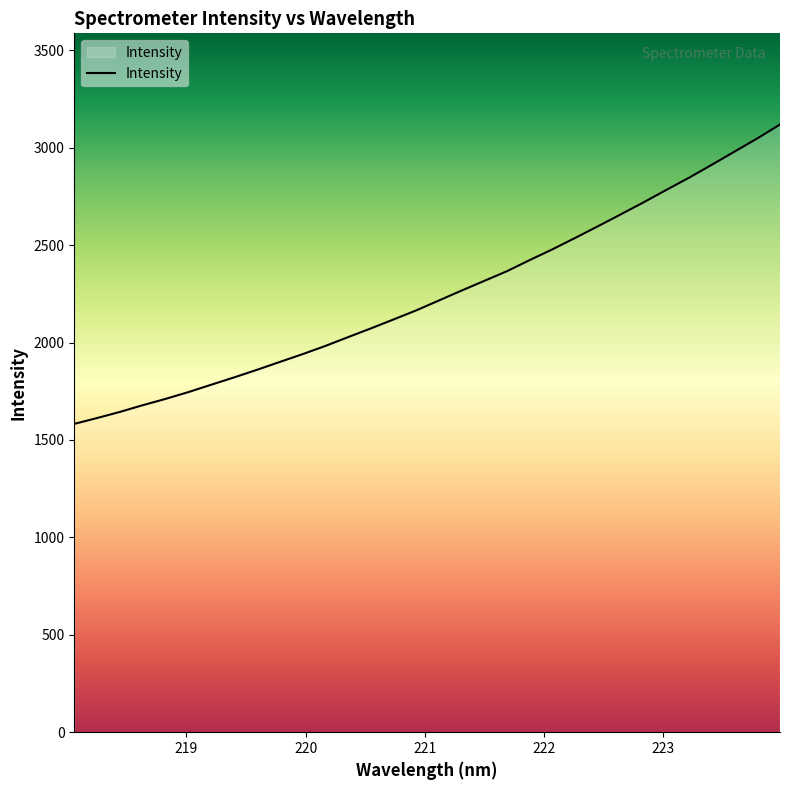

Does the chart have visible grid lines?

No